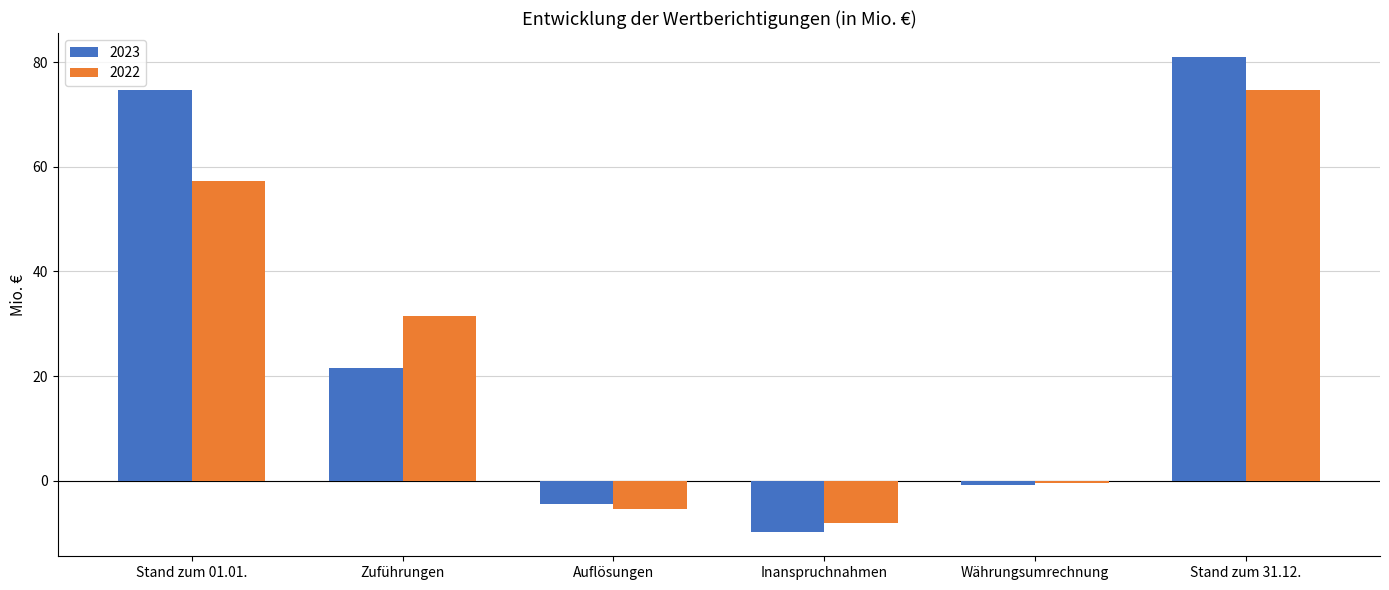

What is the difference between the highest and lowest values at Währungsumrechnung?

0.3